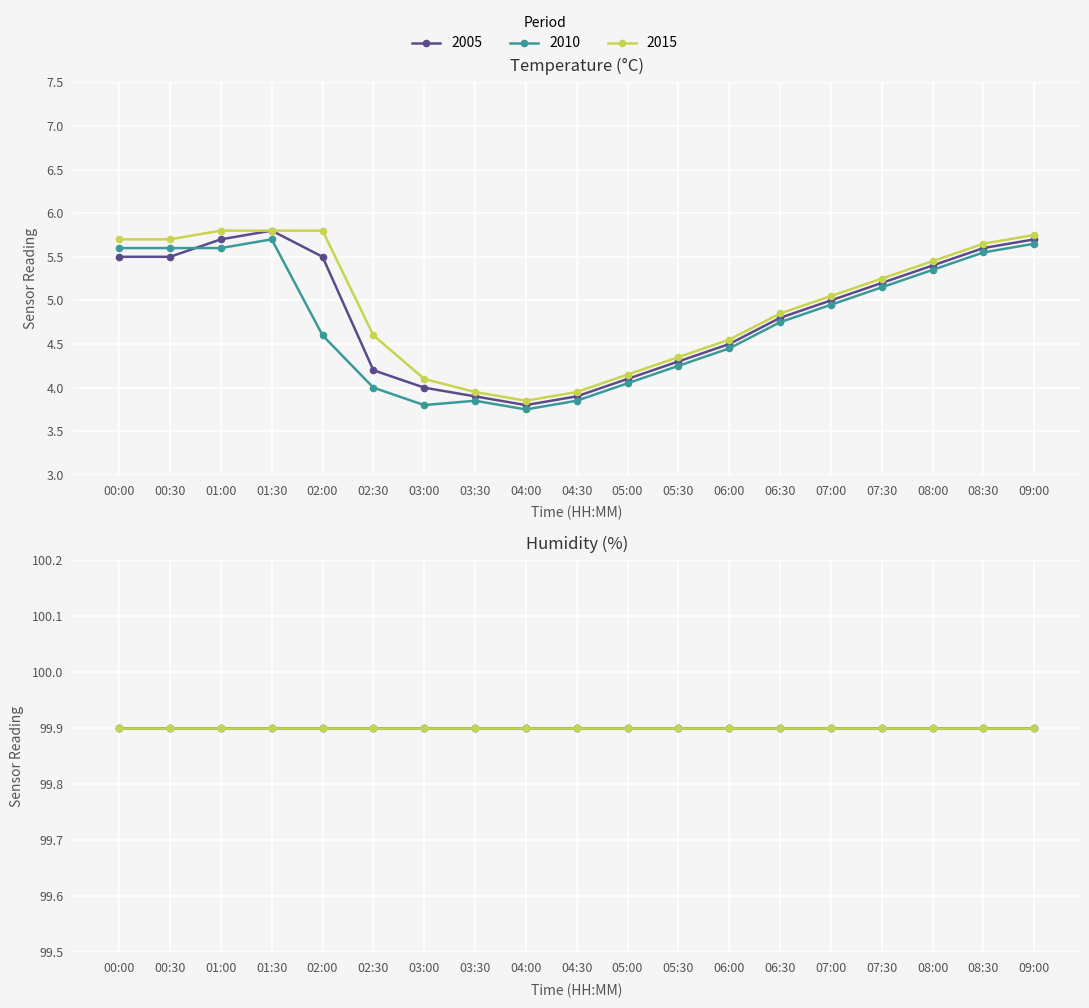

Between 07:30 and 02:30, which is larger?

07:30